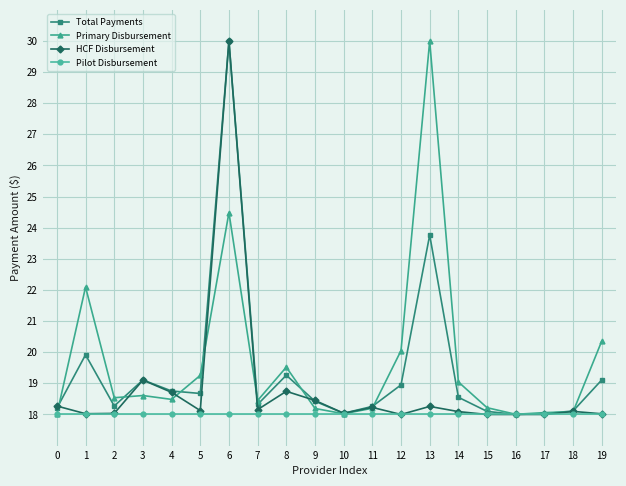

What is the difference between the HCF Disbursement values at 2 and 14?

0.1